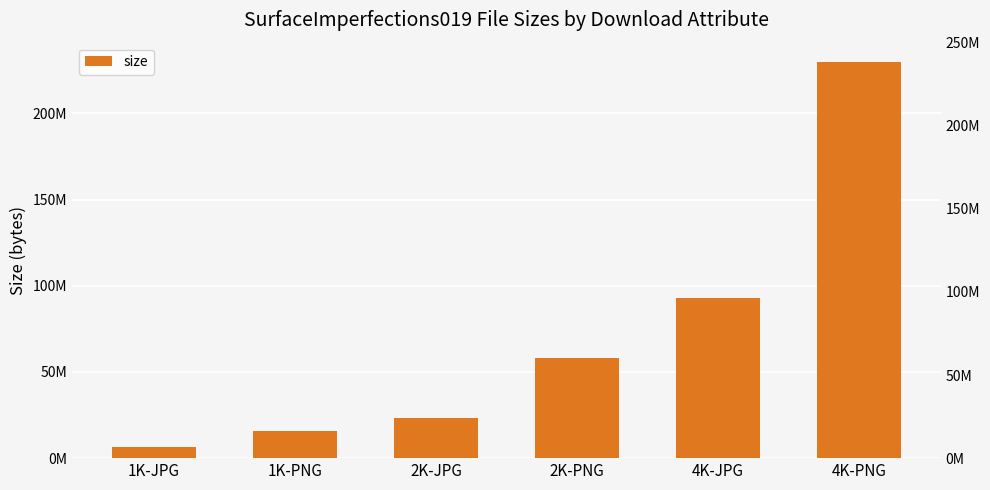

Reading right to left, list all the values displayed in this chart.

4K-PNG=229619957	4K-JPG=92817307	2K-PNG=58296059	2K-JPG=23075874	1K-PNG=15531677	1K-JPG=6486841